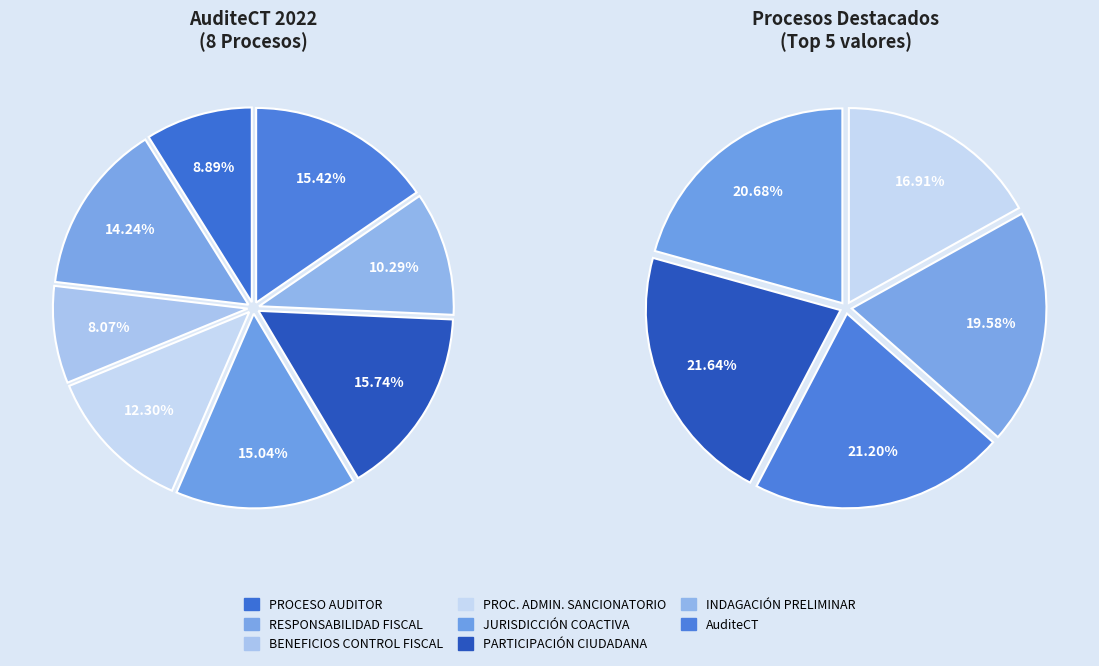

What is the ratio of the value at AuditeCT to the value at BENEFICIOS DEL CONTROL FISCAL?

1.9